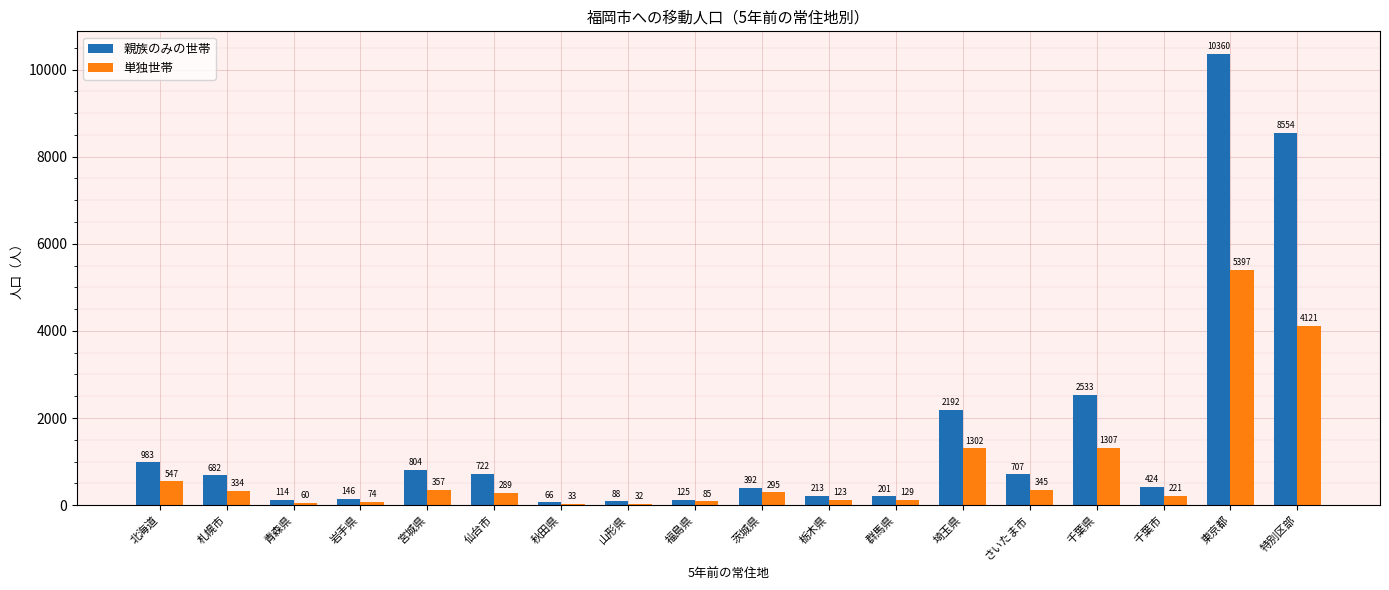

Count the number of categories in the chart.

18